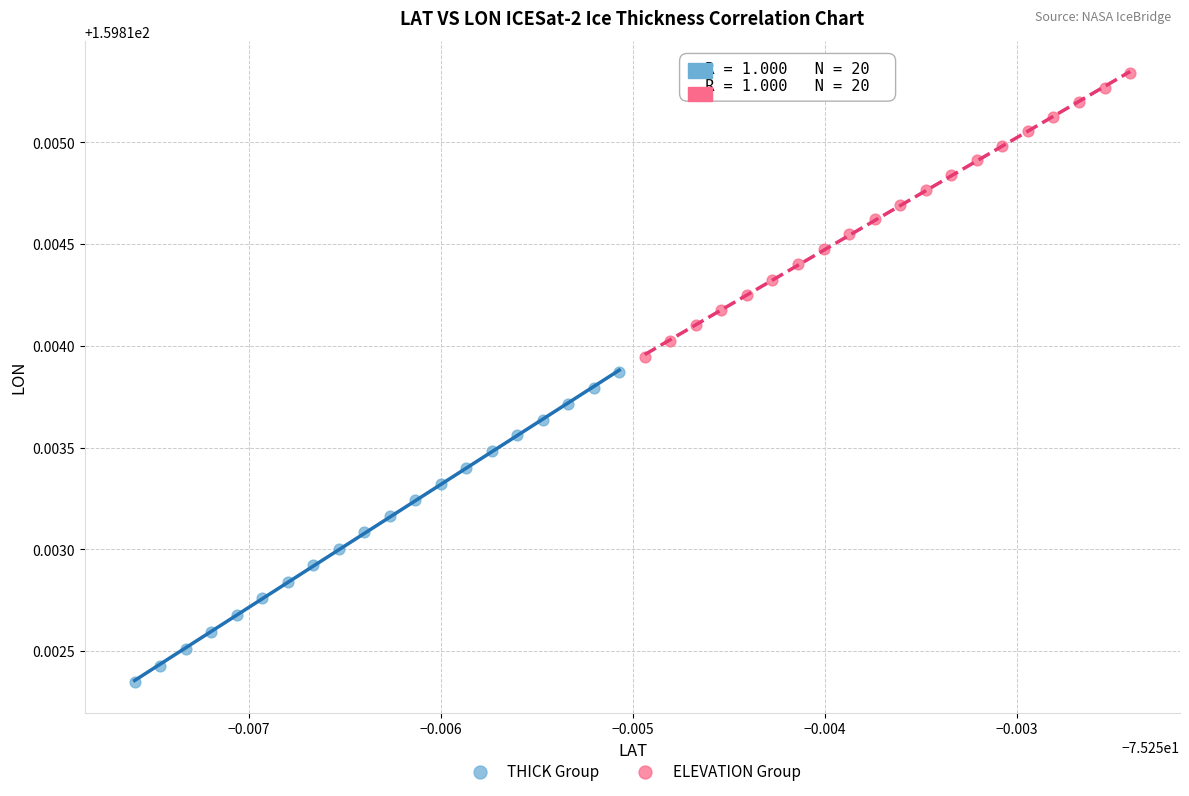

Which series reaches the maximum Y coordinate?

ELEVATION Group